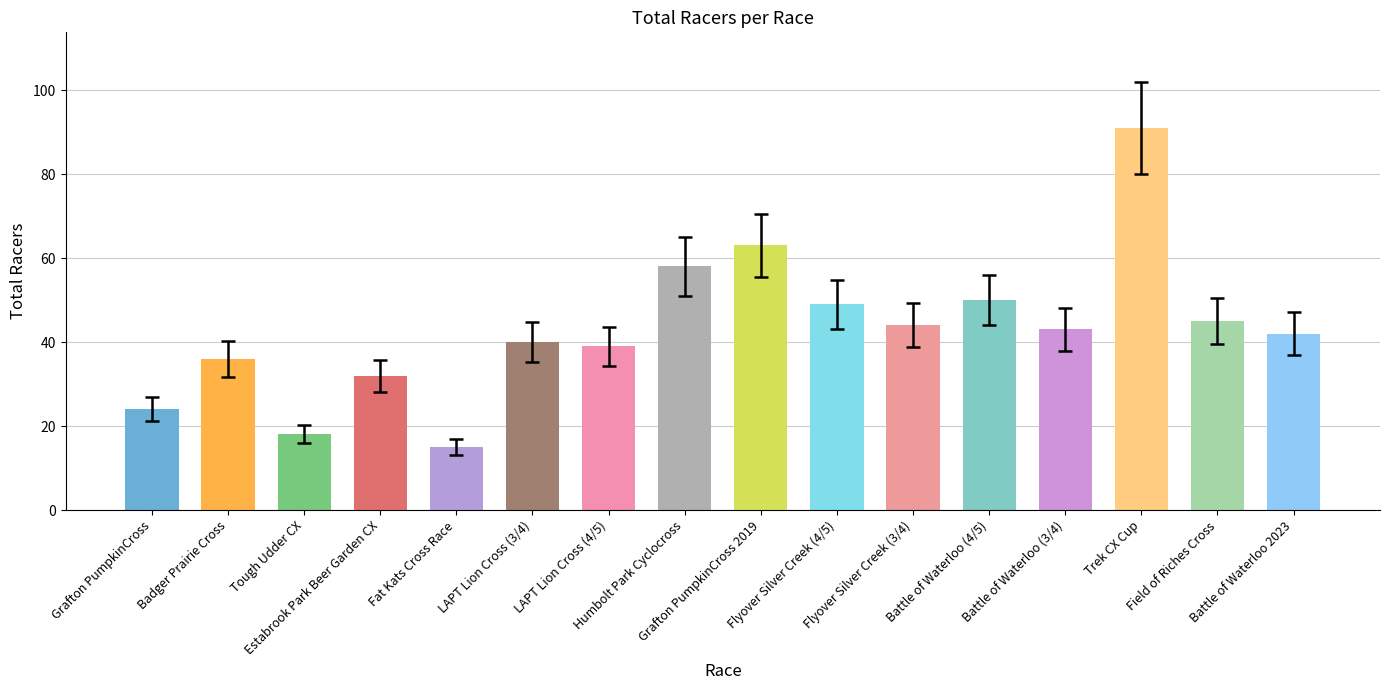

Between Battle of Waterloo (3/4) and Fat Kats Cross Race, which is larger?

Battle of Waterloo (3/4)